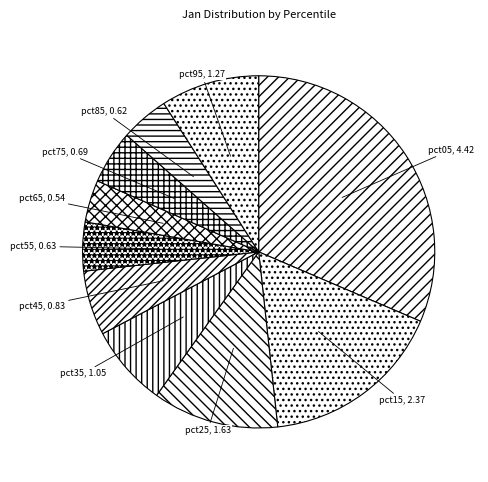

Which slice is the largest?

pct05